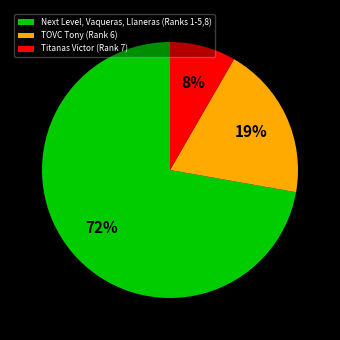

Combined, do Titanas Victor (Rank 7) and Next Level, Vaqueras, Llaneras (Ranks 1-5,8) account for over 50%?

Yes